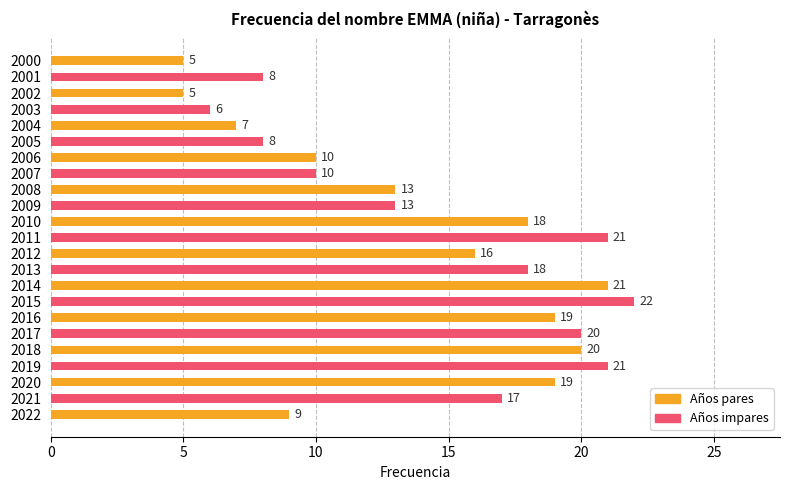

Is it true that the value at 2001 is 8?

True